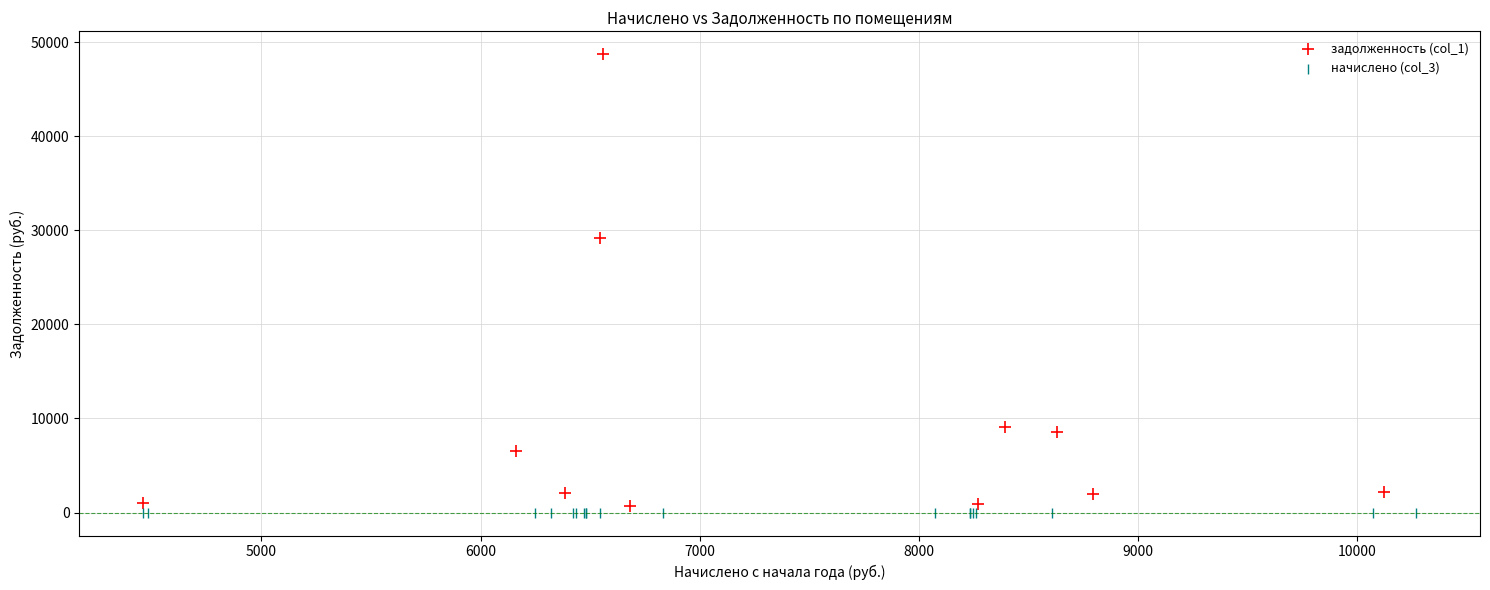

Which series contains the highest Y value?

задолженность (col_1)